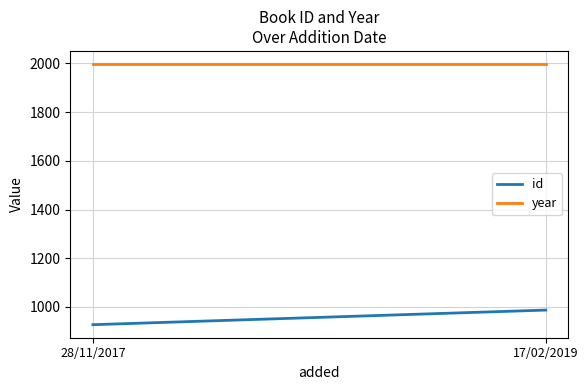

List the series in order of their peak value, lowest first.

id, year